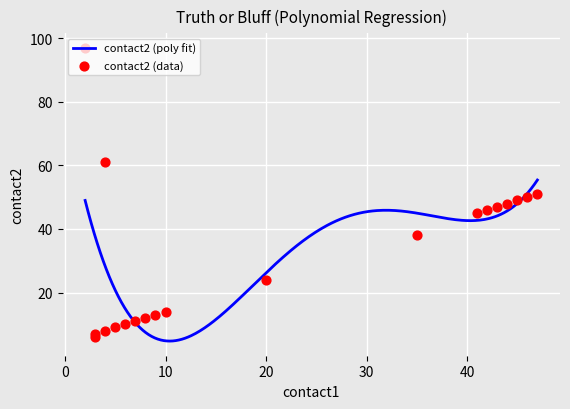

Which series has the largest total across all categories?

contact2